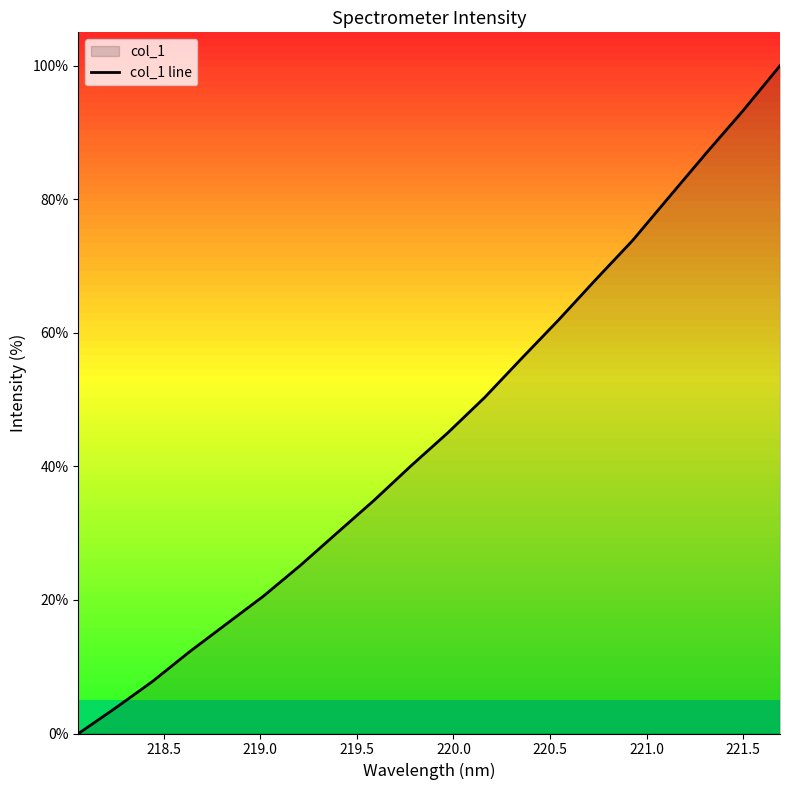

What is the greatest value displayed?

100.0